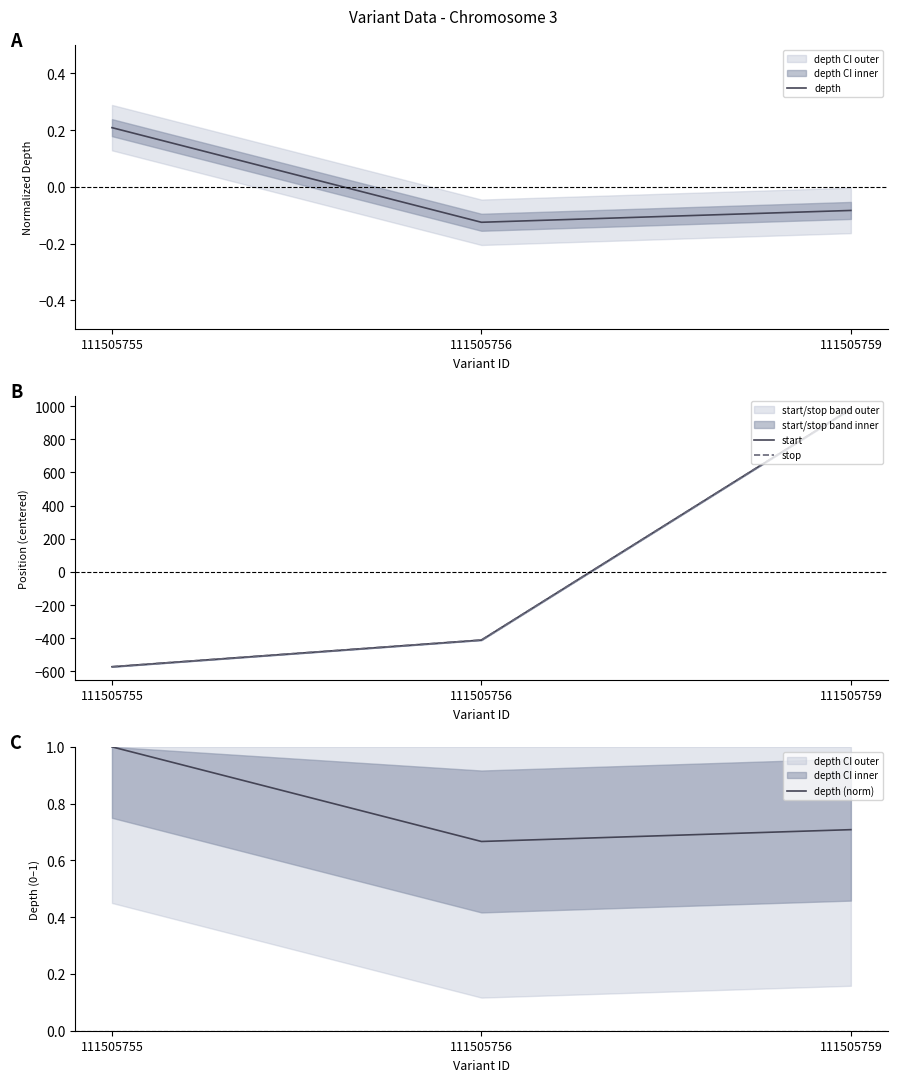

Which has a higher value, 111505756 or 111505755?

111505755